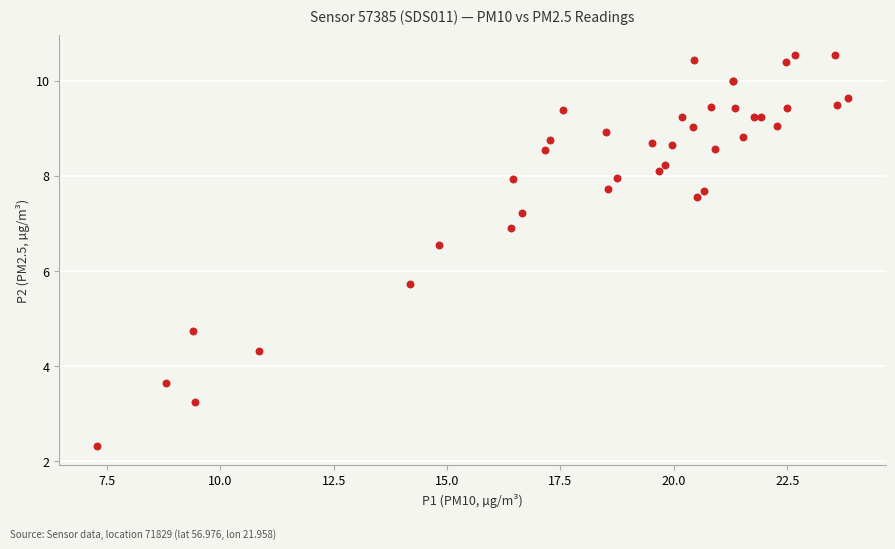

What Y value in the scatter plot is closest to 6?

5.7